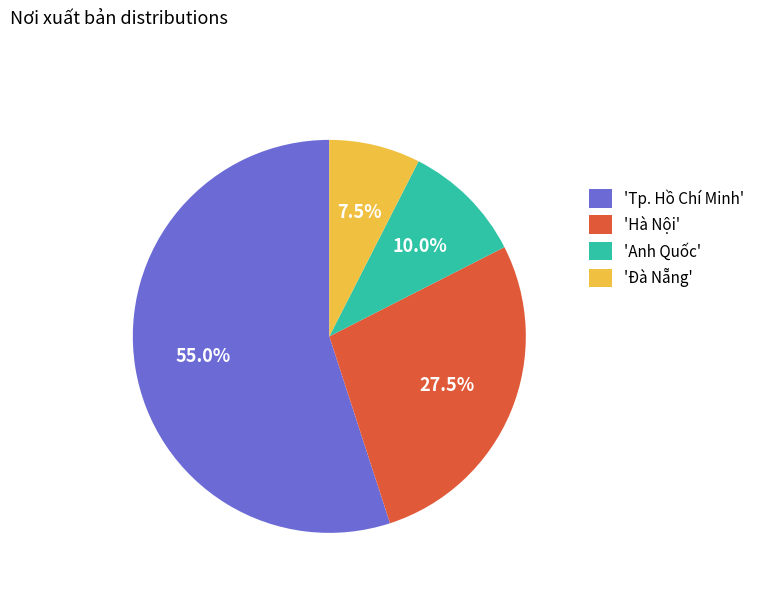

What percentage do 'Đà Nẵng' and 'Tp. Hồ Chí Minh' together represent?

62.5%